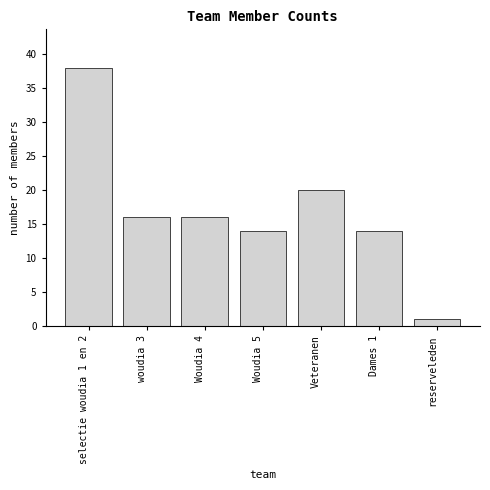

Reading left to right, transcribe all the data shown in this chart.

38	16	16	14	20	14	1